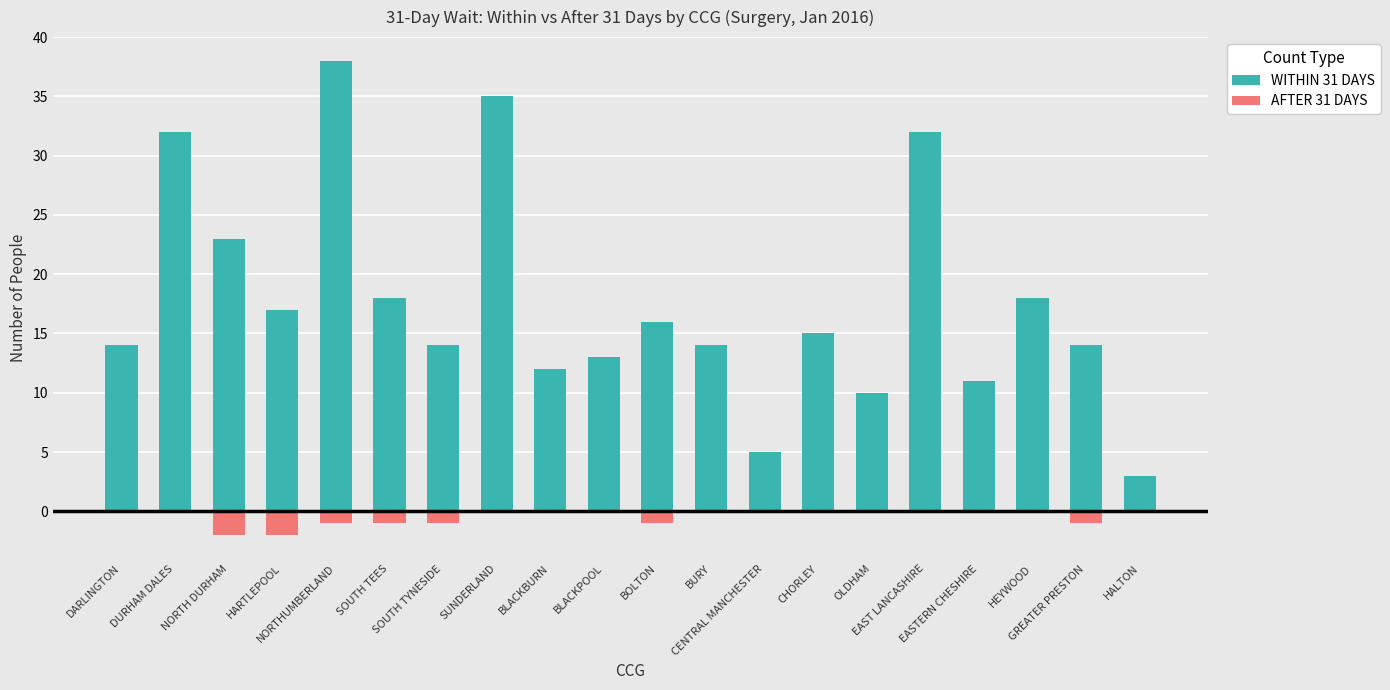

List the series in order of their overall mean, lowest first.

AFTER 31 DAYS, WITHIN 31 DAYS